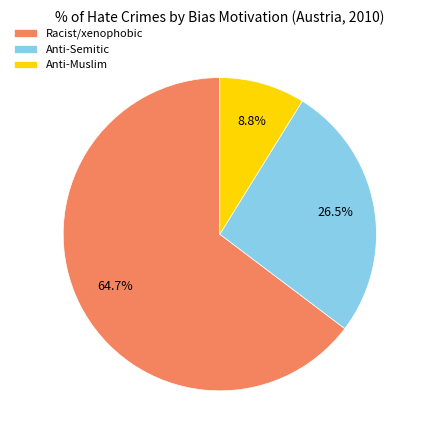

What is the majority slice?

Racist/xenophobic